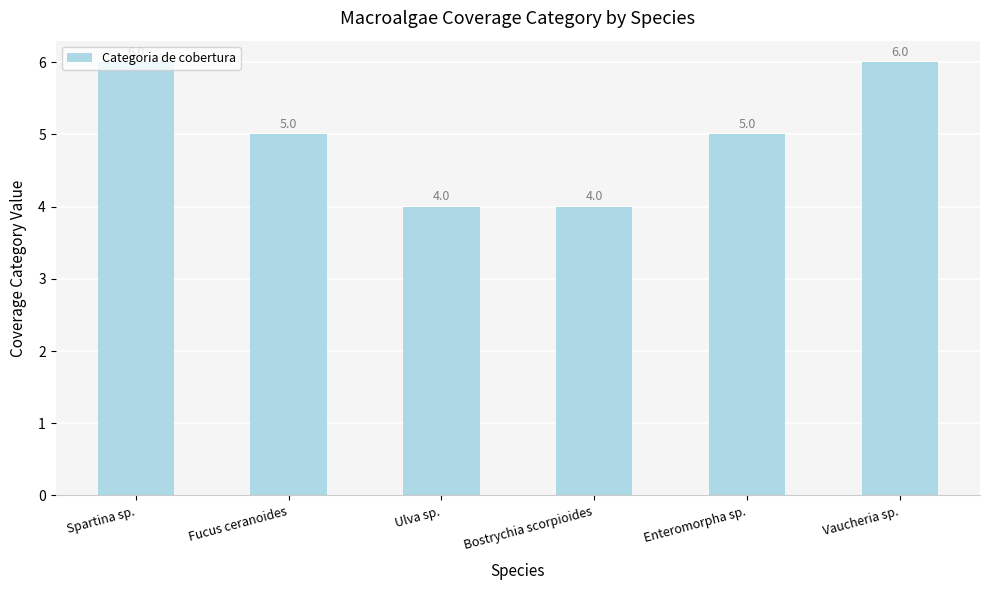

Reading left to right, list all the values displayed in this chart.

6	5	4	4	5	6